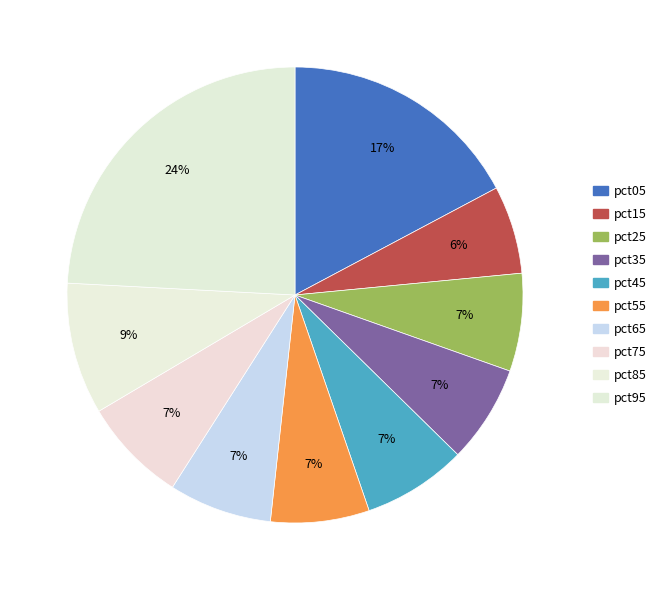

What percentage is the pct25 slice, to the nearest percent?

7%